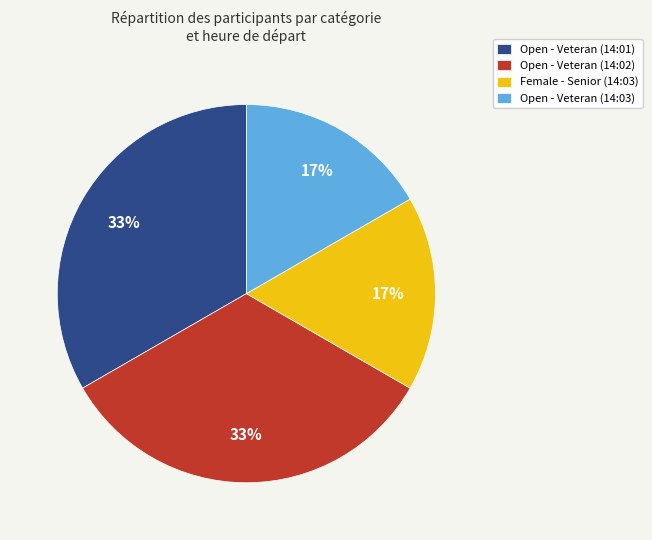

What percentage is the Open - Veteran (14:02) slice, to the nearest percent?

33%